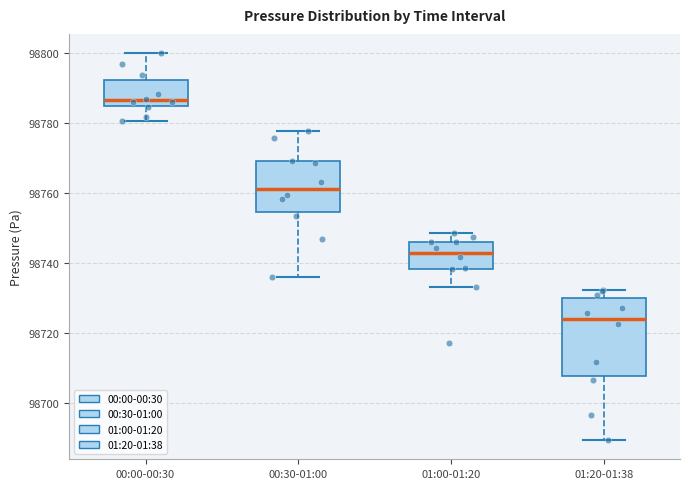

Where is the lower edge of the box for 01:00-01:20 on the y-axis? The values are not printed on the chart, so give them approximately, as read against the axis.

98738